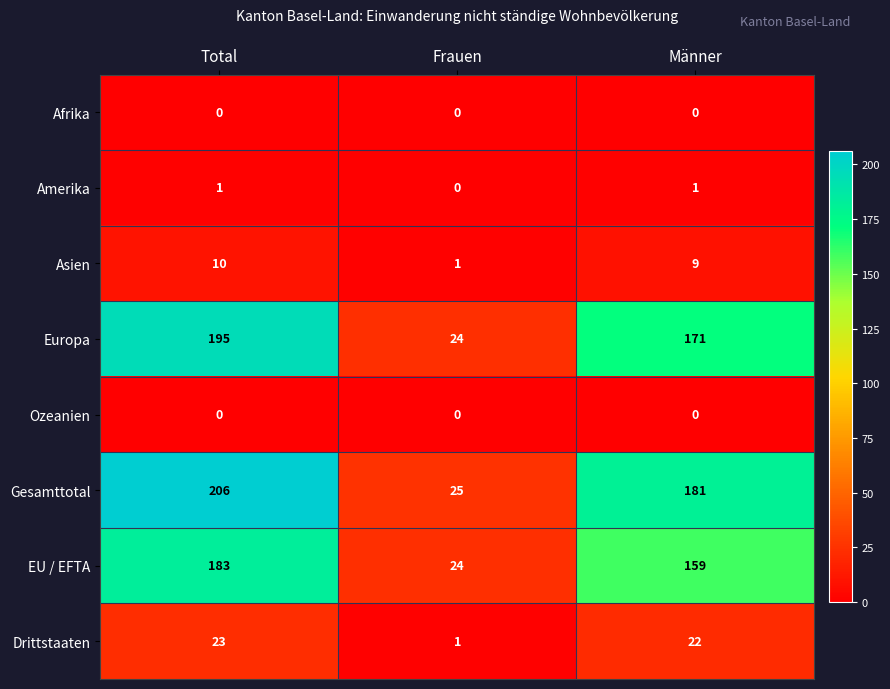

What is the sum of all Asien values?

20